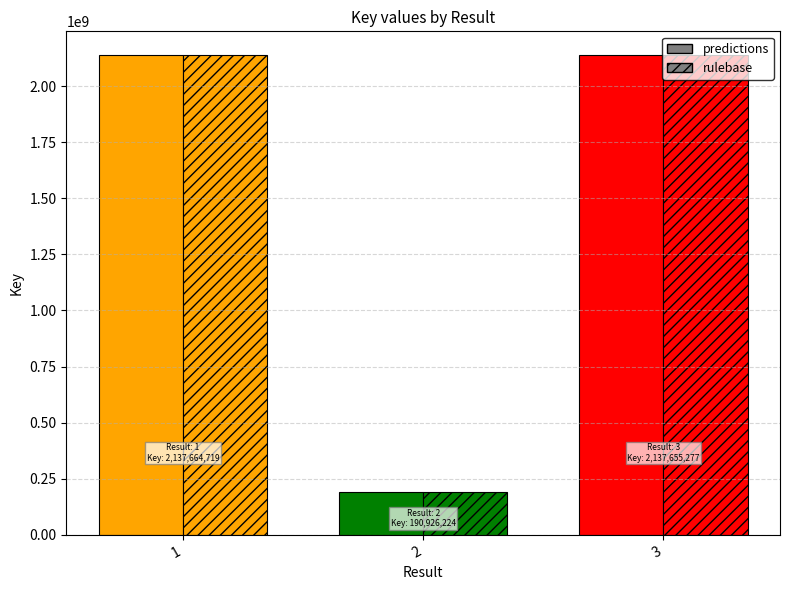

List the labels in order of rulebase value, smallest first.

2, 3, 1